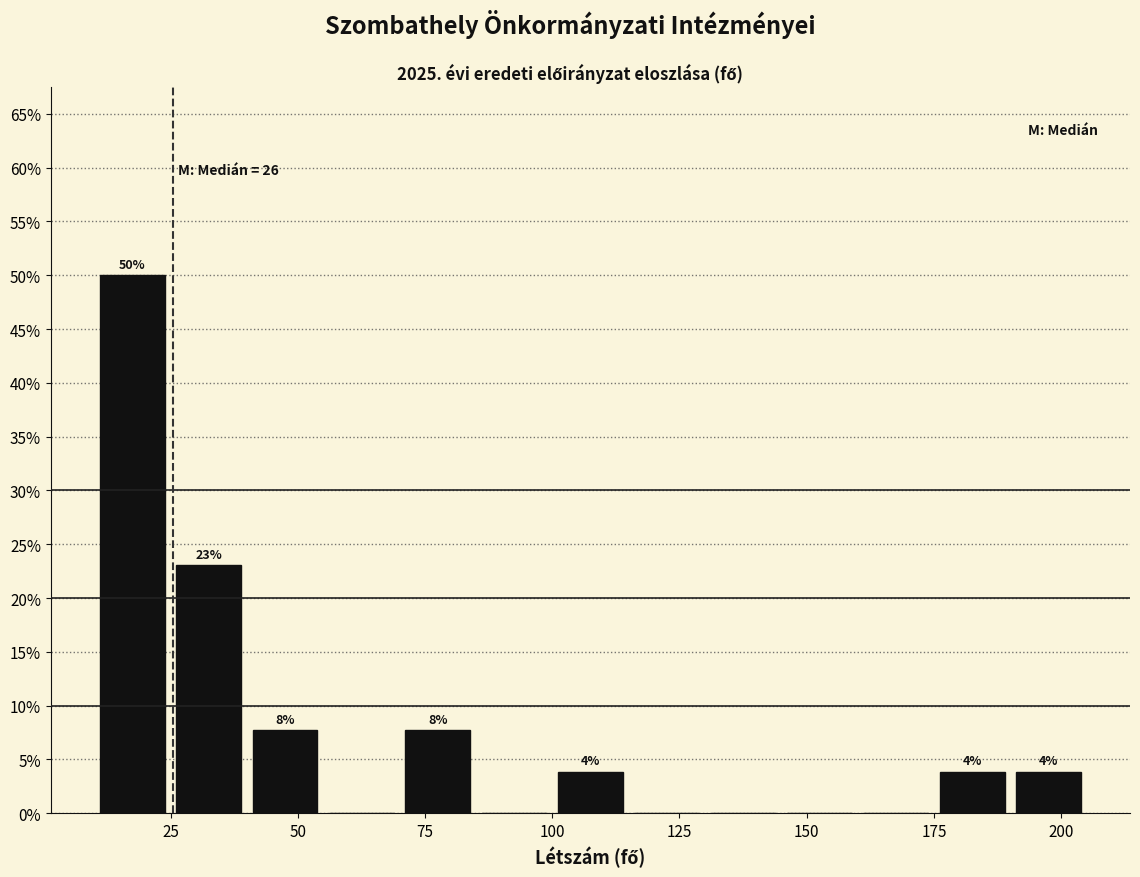

Read against the x-axis, roughly where is the centre of the tallest bar?

20